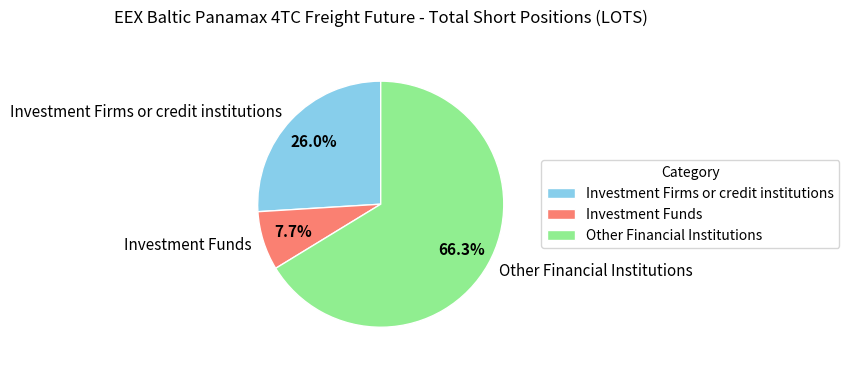

Count the number of slices in the pie.

3